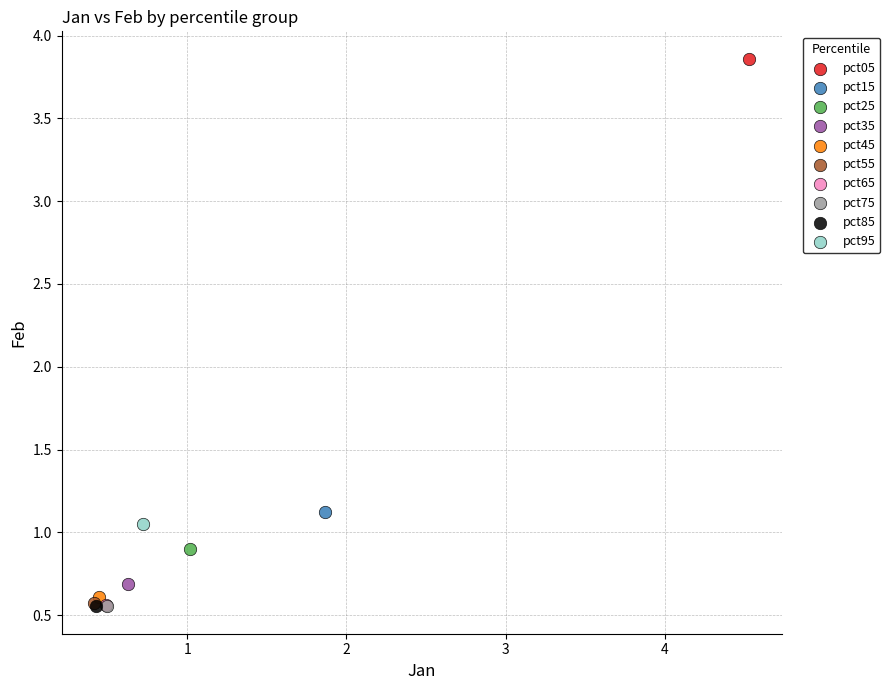

What are all the series names shown in the legend?

pct05, pct15, pct25, pct35, pct45, pct55, pct65, pct75, pct85, pct95